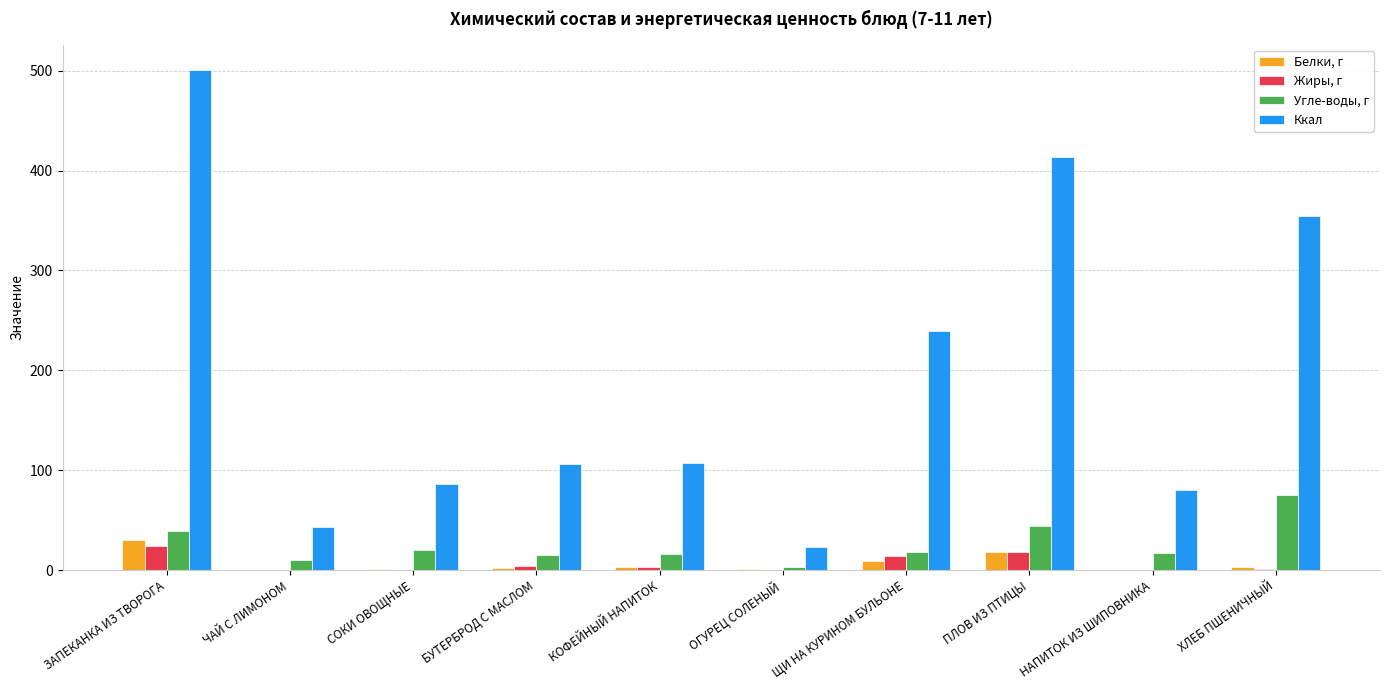

At which category is the sum across all series the highest?

ЗАПЕКАНКА ИЗ ТВОРОГА